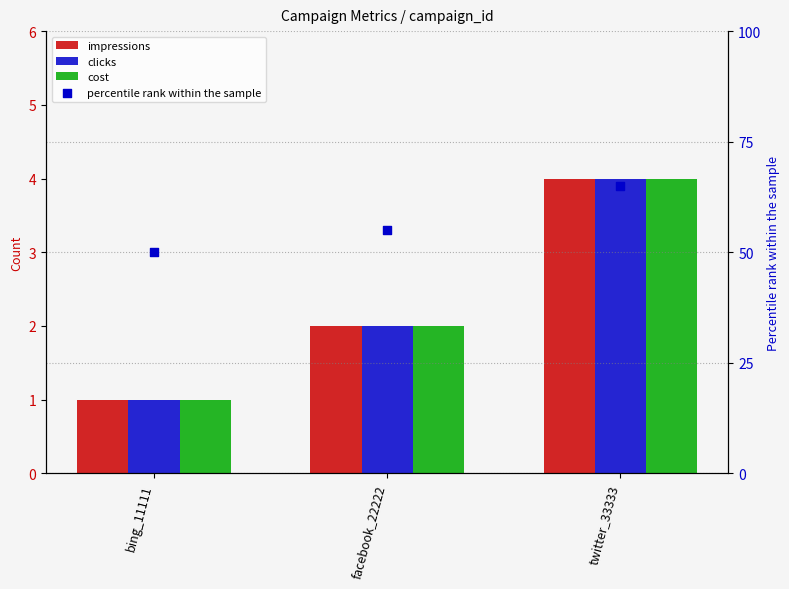

Which series contains the lowest Y value?

impressions